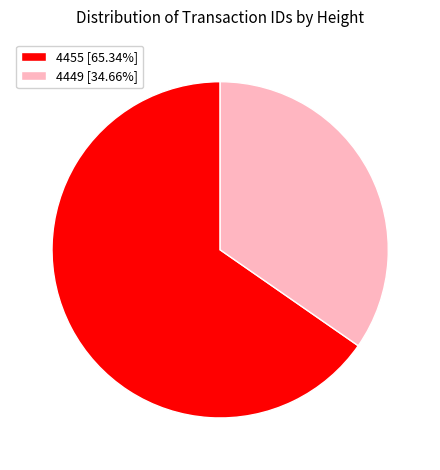

Rank the categories by value from highest to lowest.

4455, 4449